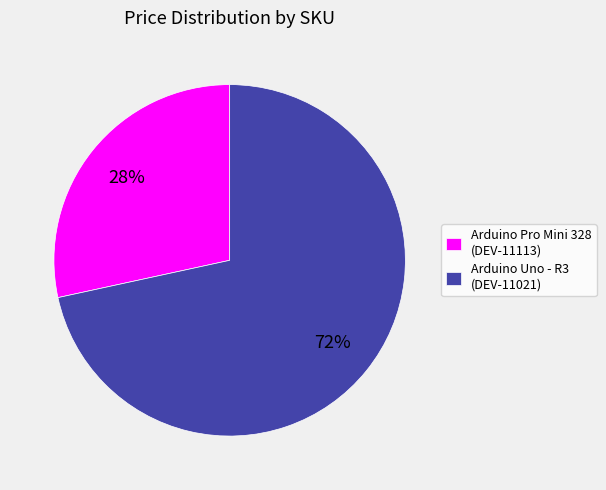

Is there a majority slice in this chart?

Yes